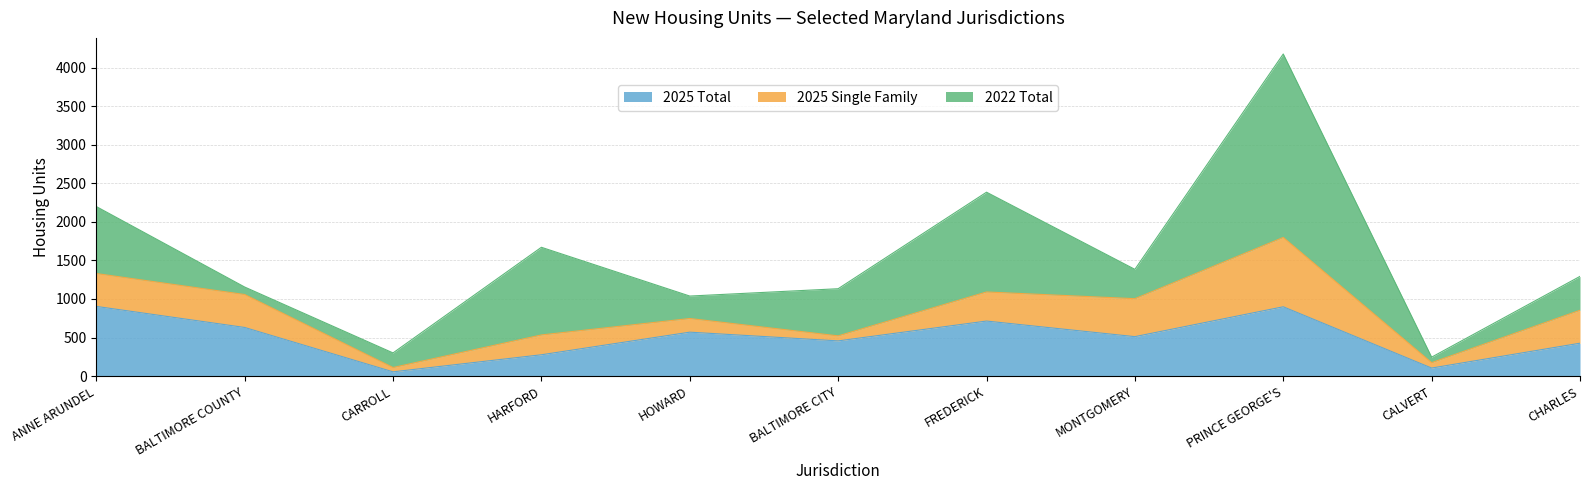

The value of 2025 Single Family at HARFORD is 447. True or false?

False